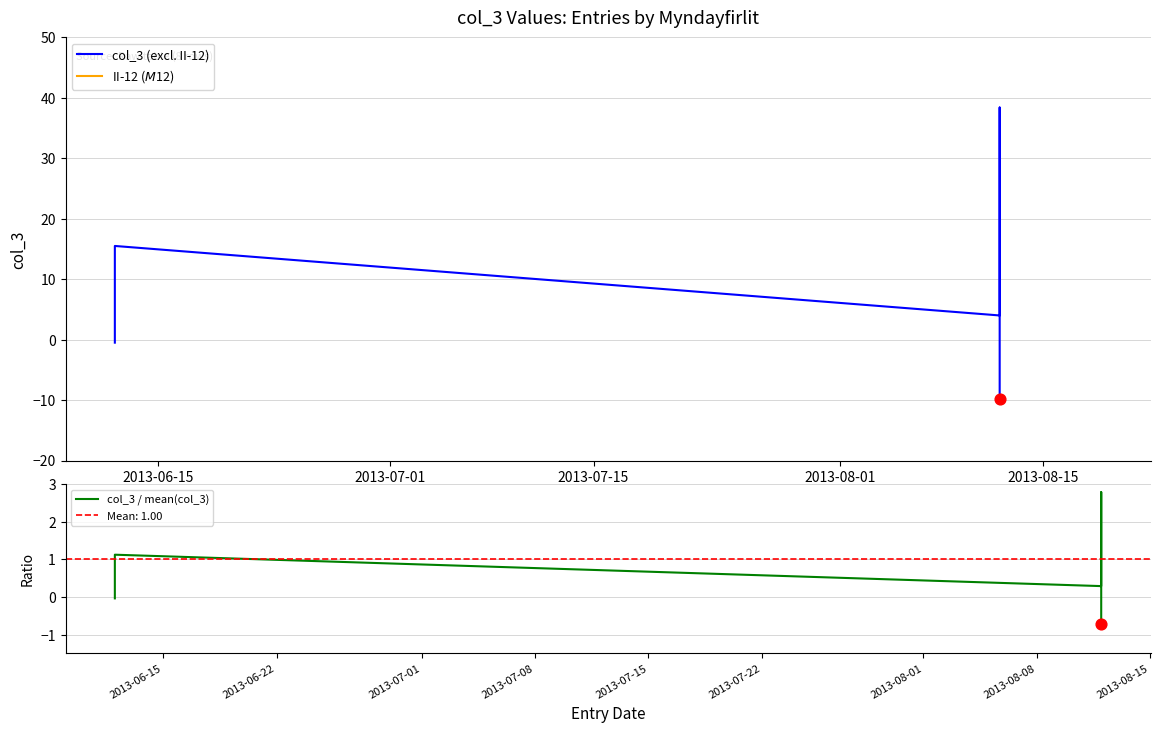

At how many categories does at least one series exceed 24?

2